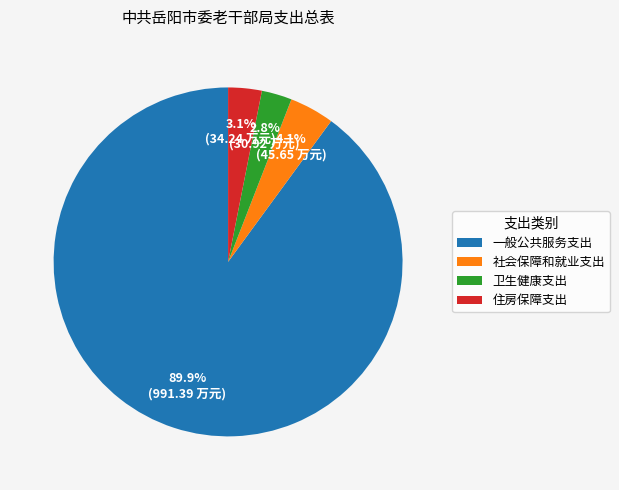

To the nearest percent, what is the difference between the largest and smallest slice percentages?

87%